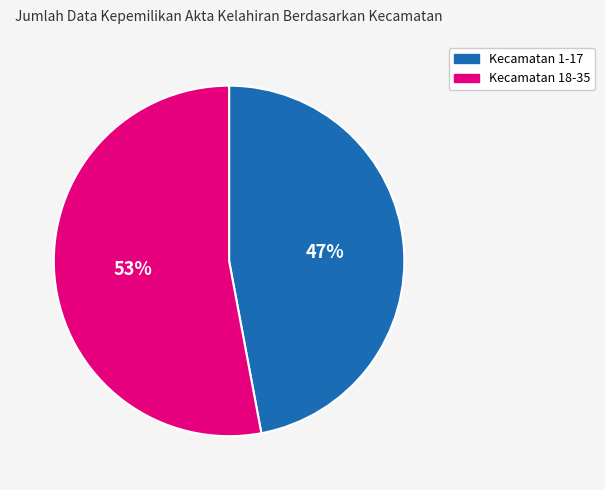

To the nearest percent, what is the average slice percentage?

50%